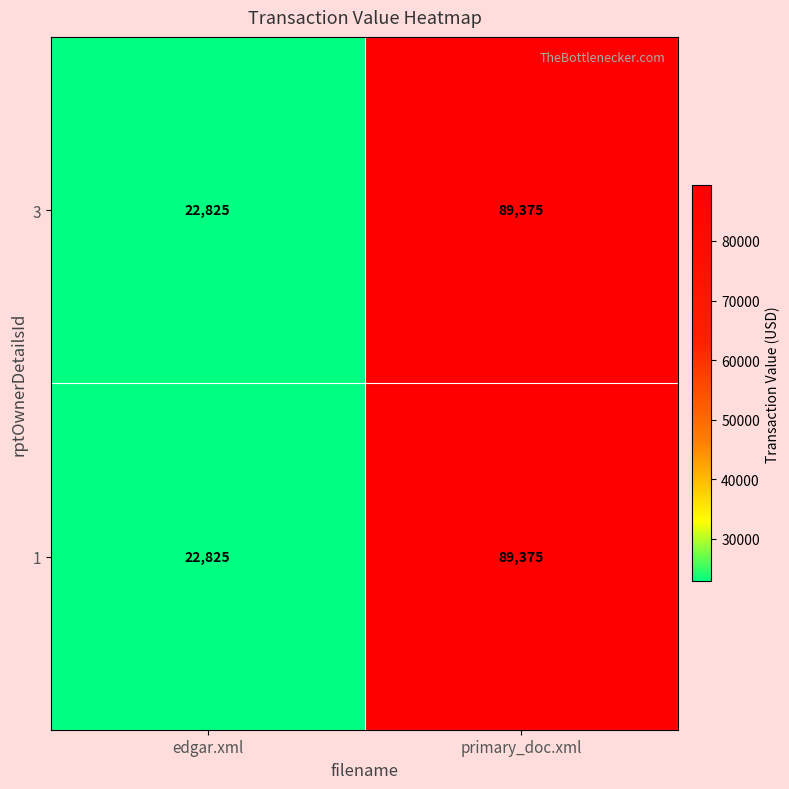

Where is 3 nearest to the value 56100?

edgar.xml